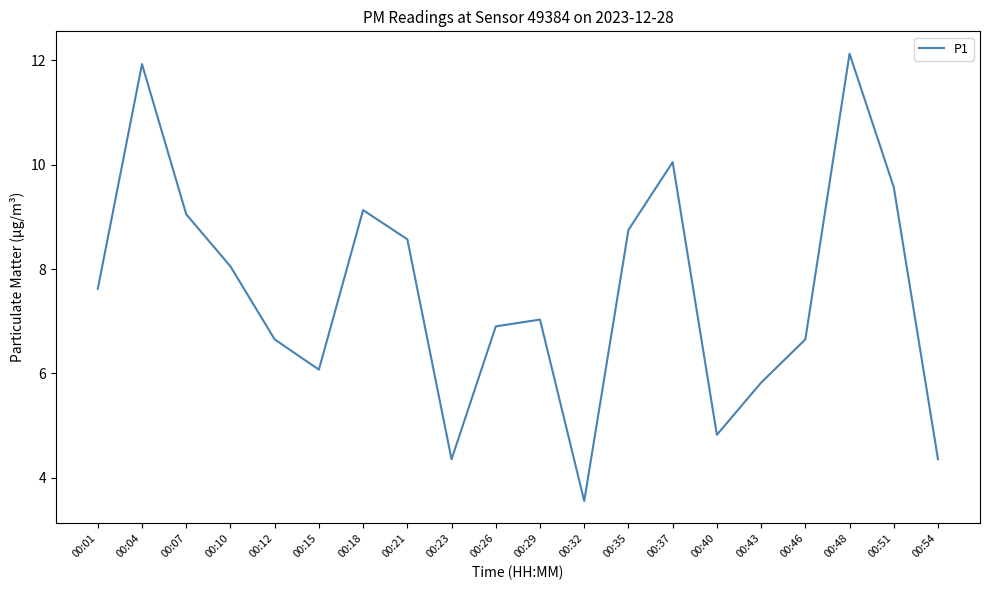

What is the difference between the maximum and minimum values?

8.6